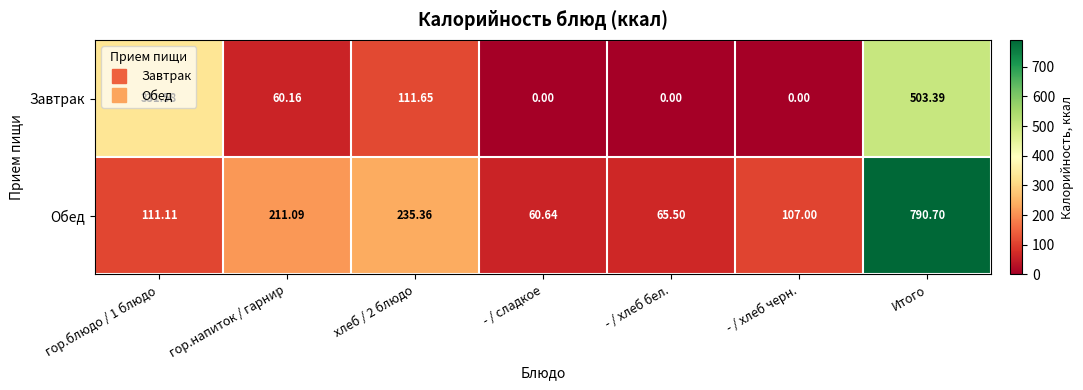

List the series in order of their overall mean, lowest first.

Завтрак, Обед